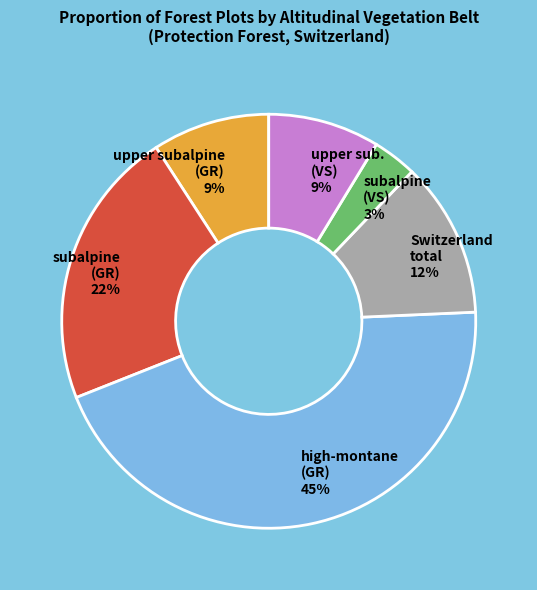

To the nearest percent, what portion does upper sub. (VS) represent?

9%